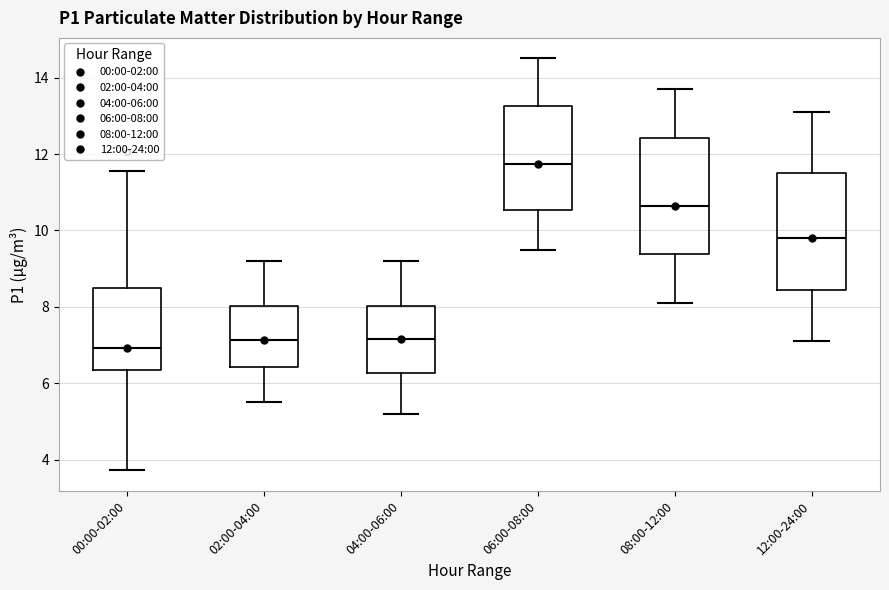

Reading left to right, read every box against the y-axis: the position of its median line, the range the box covers, and the ends of its whiskers. The values are not printed on the chart, so give them approximately, as read against the axis.

00:00-02:00: median 7.0, box 6.4 to 8.4, whiskers 3.8 to 11.6
02:00-04:00: median 7.2, box 6.4 to 8.0, whiskers 5.6 to 9.2
04:00-06:00: median 7.2, box 6.2 to 8.0, whiskers 5.2 to 9.2
06:00-08:00: median 11.8, box 10.6 to 13.2, whiskers 9.6 to 14.6
08:00-12:00: median 10.6, box 9.4 to 12.4, whiskers 8.2 to 13.8
12:00-24:00: median 9.8, box 8.4 to 11.6, whiskers 7.2 to 13.2